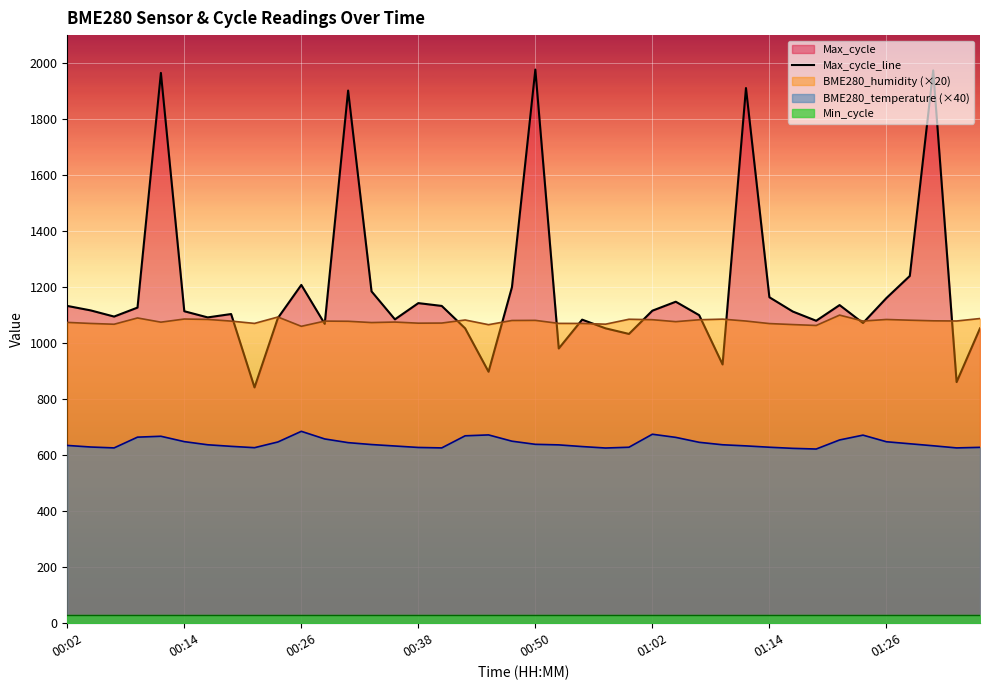

True or false: BME280_temperature (×40) and BME280_humidity (×20) intersect in this chart.

False